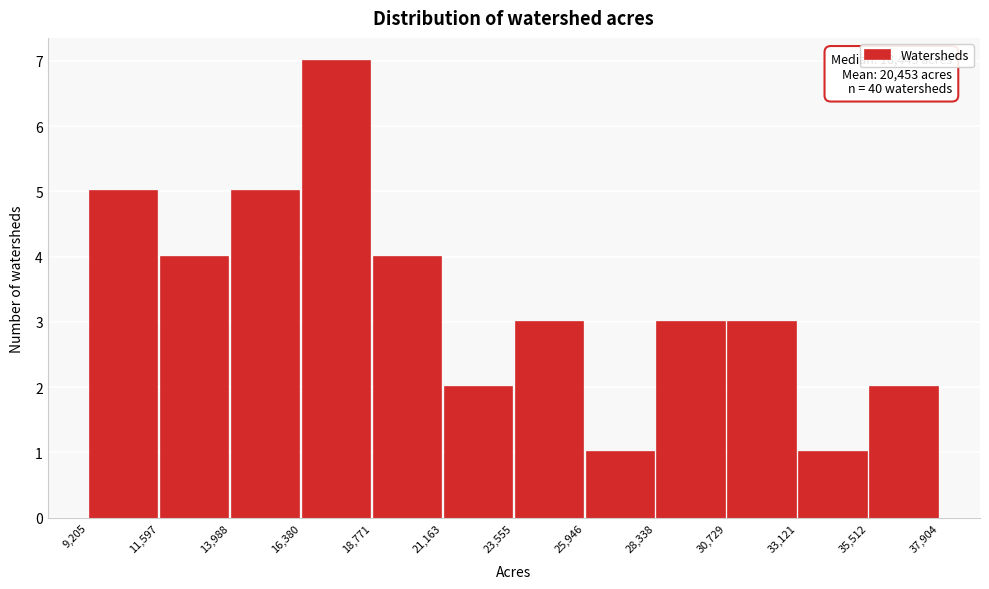

Over which range of the x-axis is the bar tallest?

16,380 to 18,771